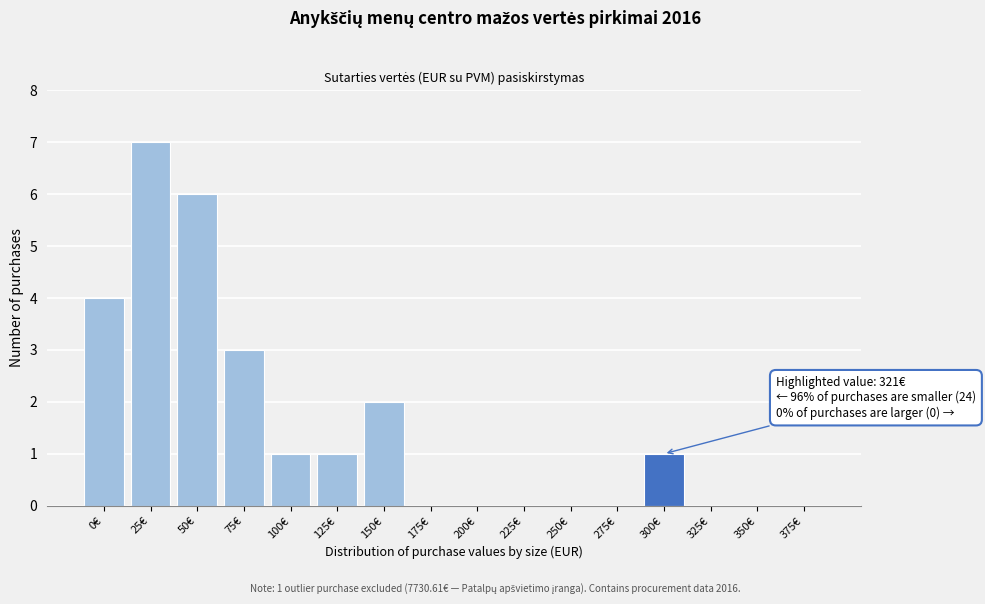

Reading left to right, transcribe all the data shown in this chart.

0€=4	25€=7	50€=6	75€=3	100€=1	125€=1	150€=2	175€=0	200€=0	225€=0	250€=0	275€=0	300€=1	325€=0	350€=0	375€=0